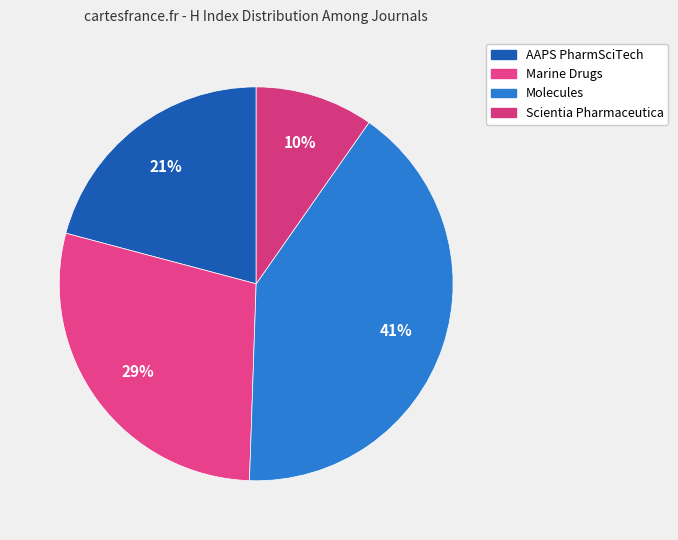

True or false: Molecules accounts for 41% of the total.

True